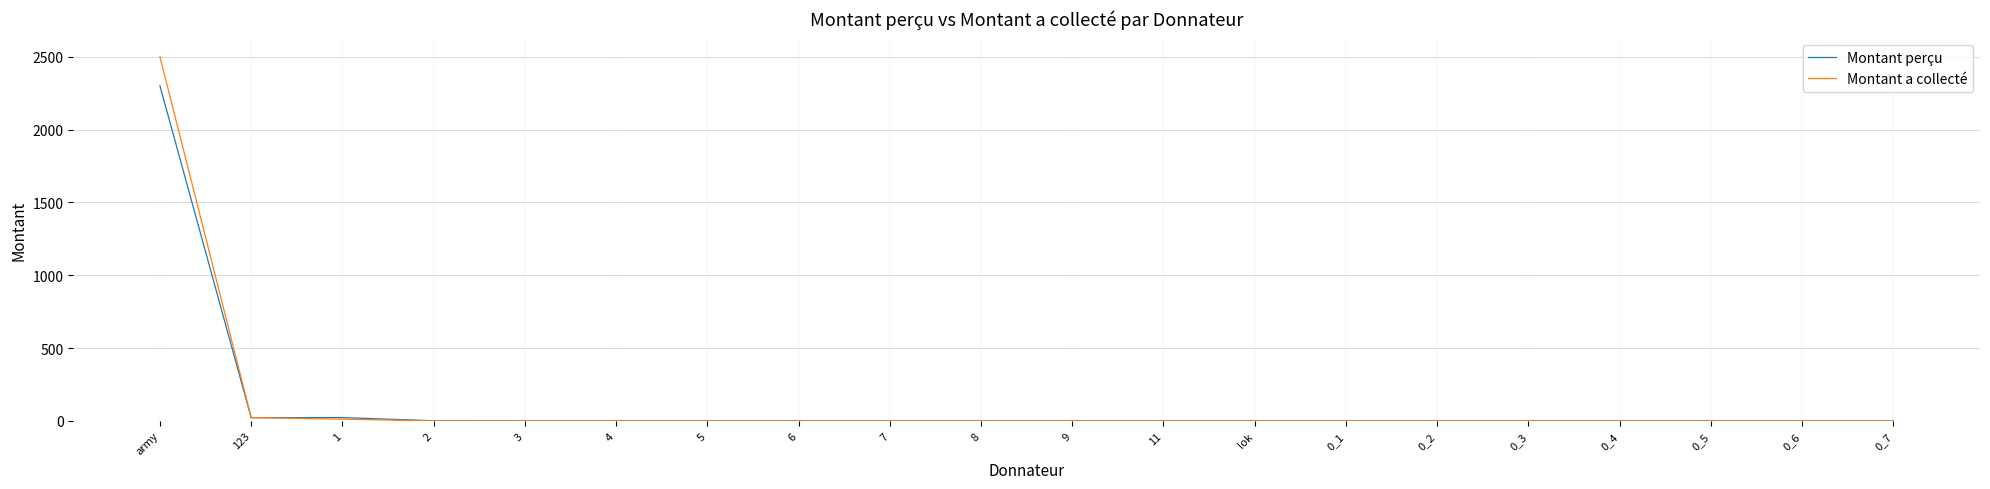

Which series has the largest range (max minus min)?

Montant a collecté